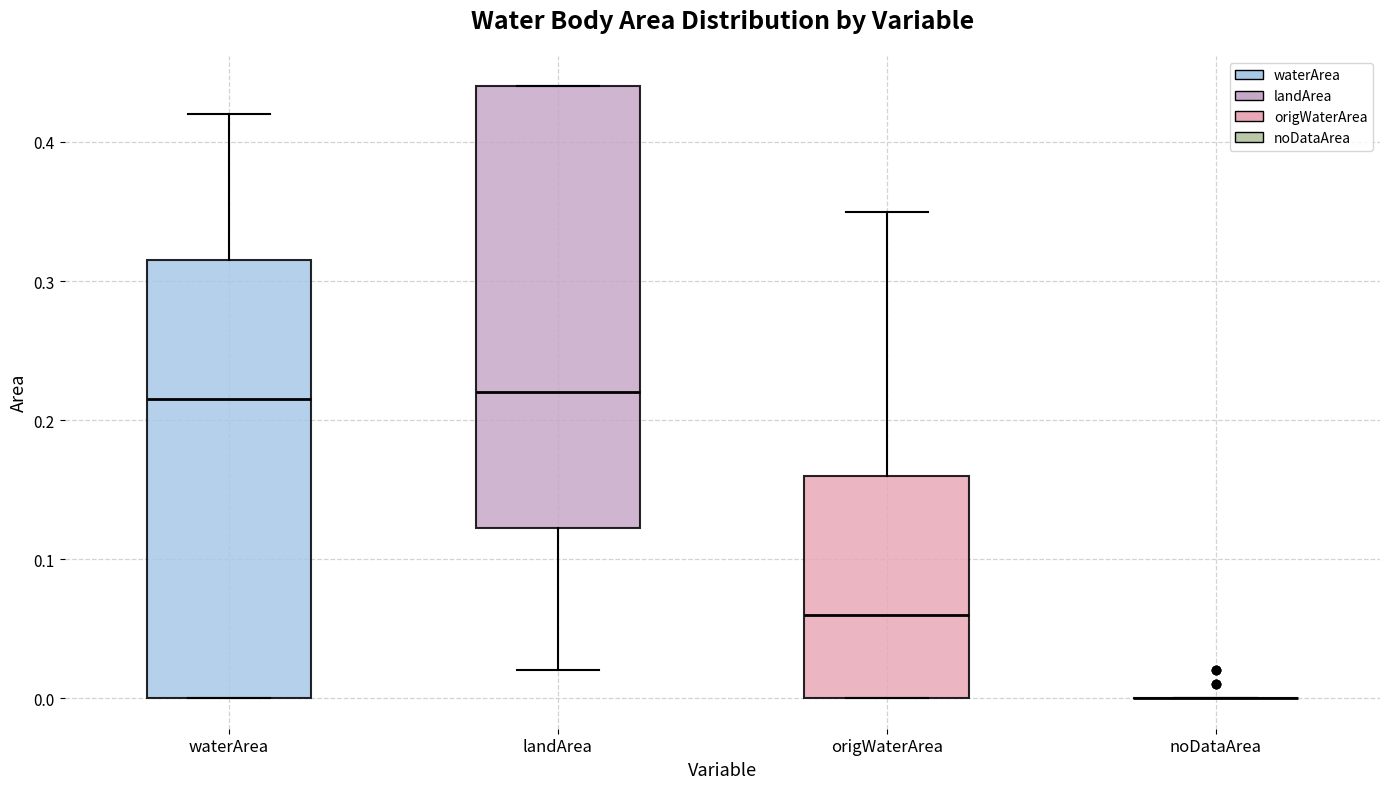

Where does the upper whisker of the box for origWaterArea end on the y-axis? The values are not printed on the chart, so give them approximately, as read against the axis.

0.35